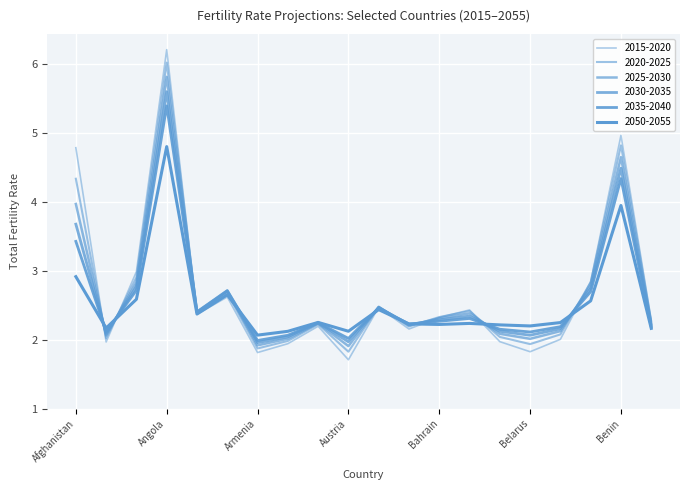

How many lines are shown in the chart?

6